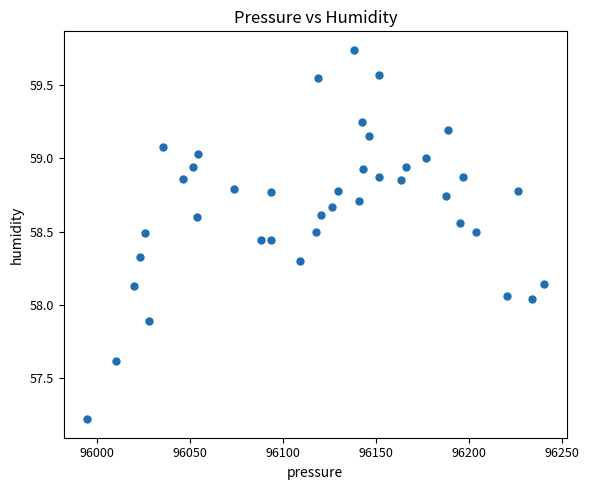

What is the range of X values (max minus min)?

246.0